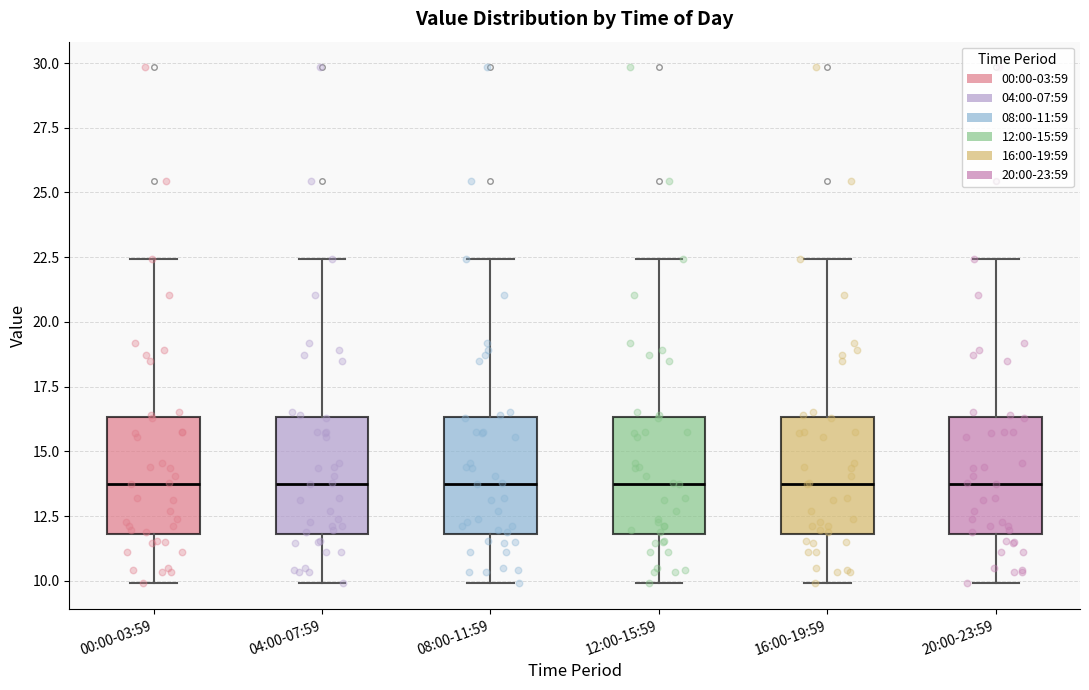

Where does the upper whisker of the box for 12:00-15:59 end on the y-axis? The values are not printed on the chart, so give them approximately, as read against the axis.

22.5